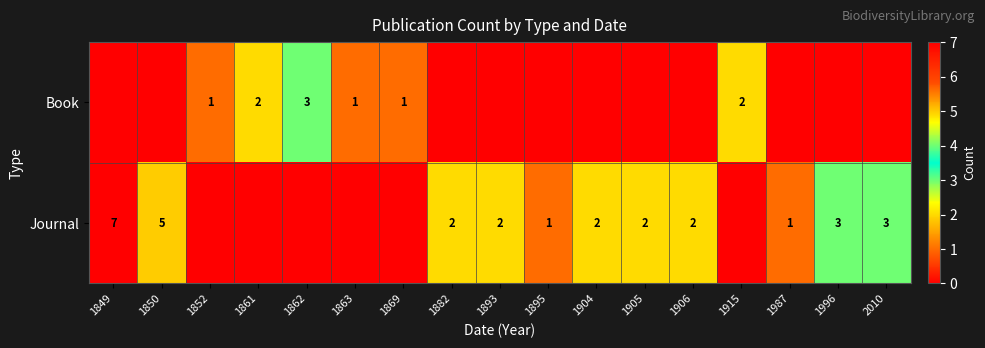

The Book series shows 3 at 1862. True or false?

True